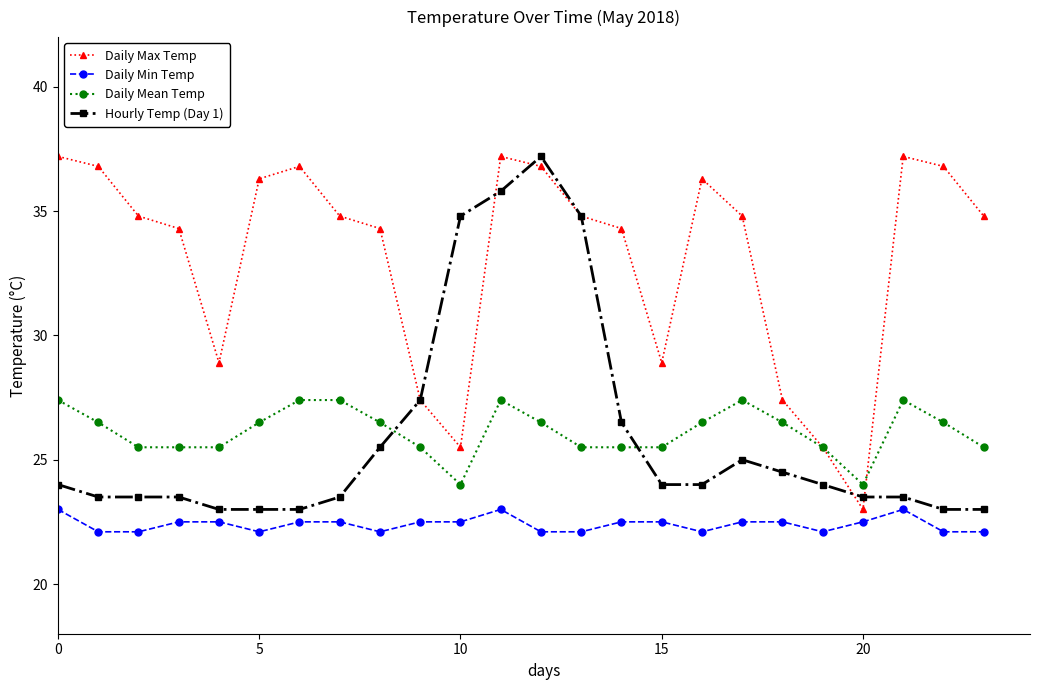

What are all the series names shown in the legend?

Daily Max Temp, Daily Min Temp, Daily Mean Temp, Hourly Temp (Day 1)